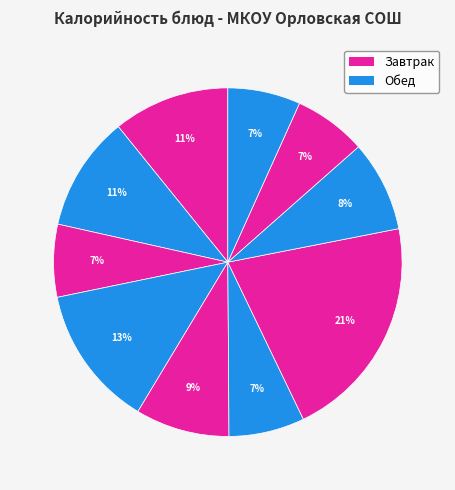

Which category has the biggest portion of the pie?

Запеканка картофельная с мясом